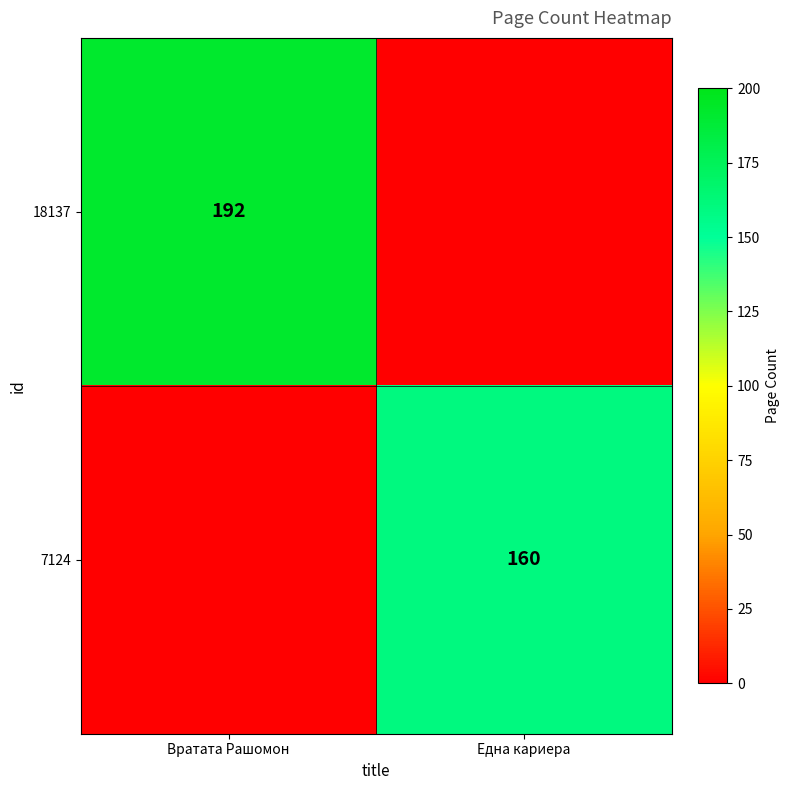

True or false: 18137 has a value of 314 at Вратата Рашомон.

False